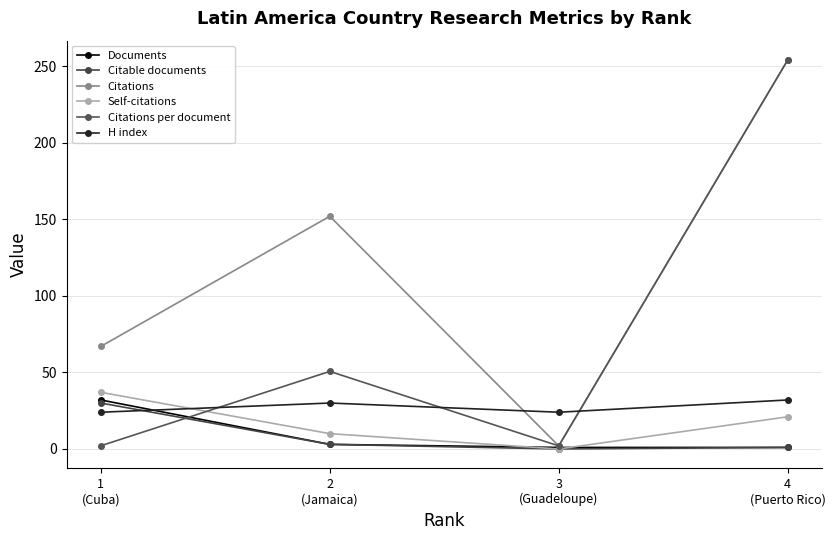

Count the number of data series in this chart.

6